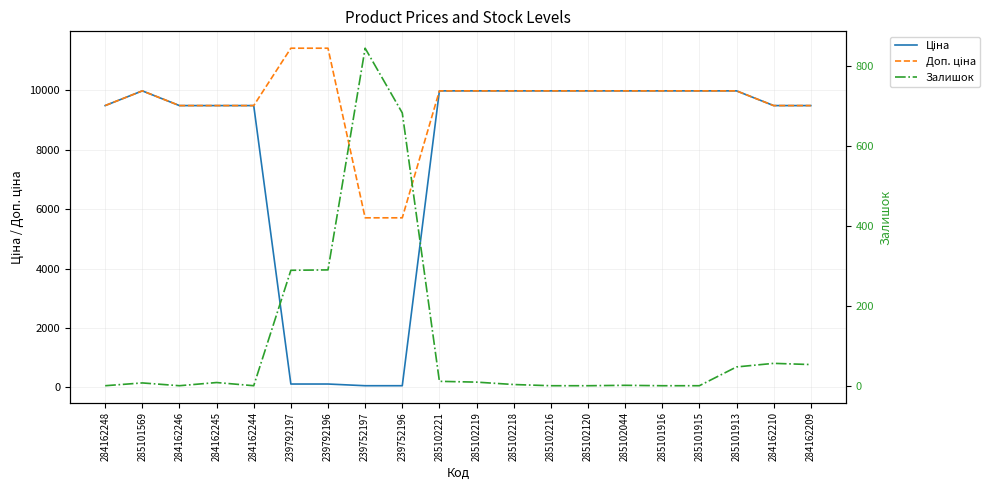

What is the label of the 13th point from the left?

285102216